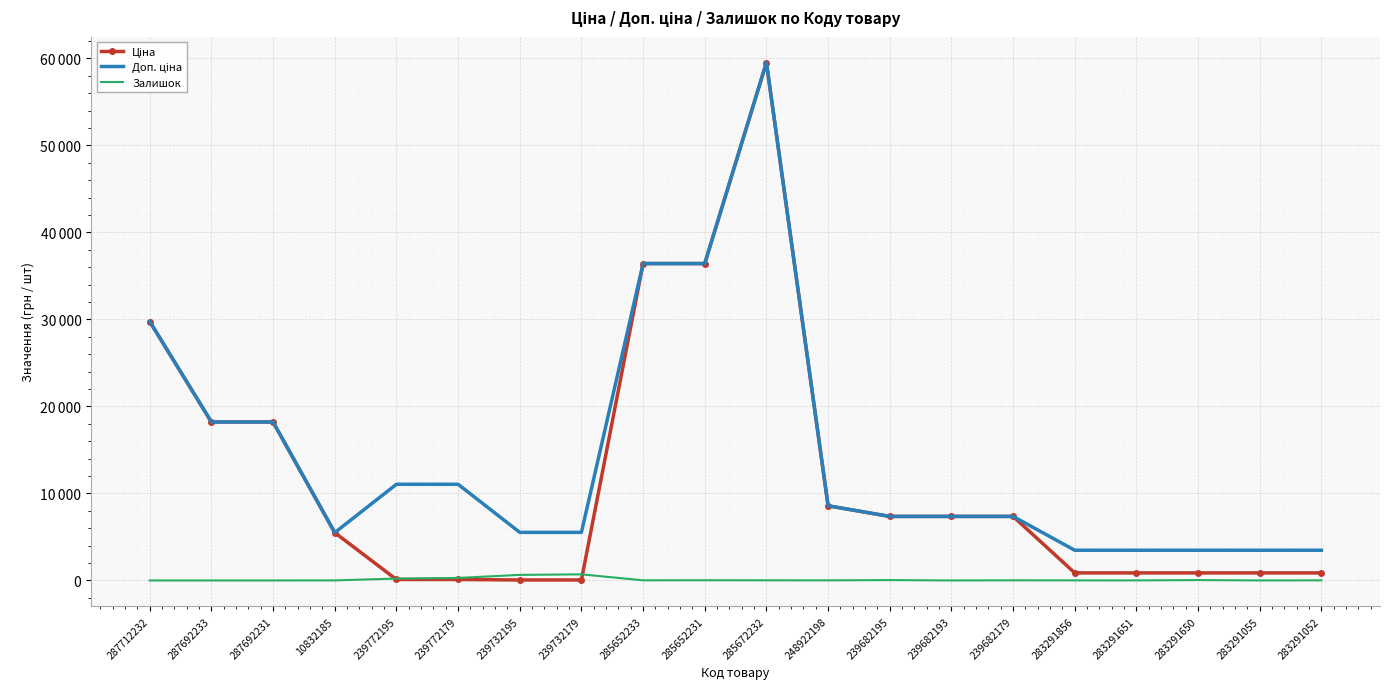

Where does the Залишок series first go above 15?

239772195